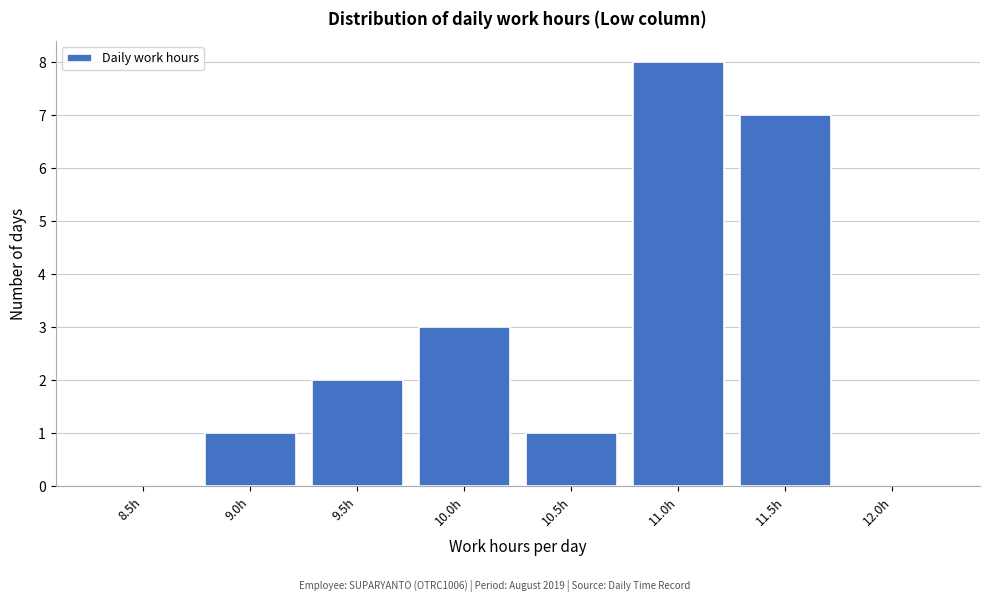

Reading right to left, transcribe all the data shown in this chart.

12.0h=0	11.5h=7	11.0h=8	10.5h=1	10.0h=3	9.5h=2	9.0h=1	8.5h=0